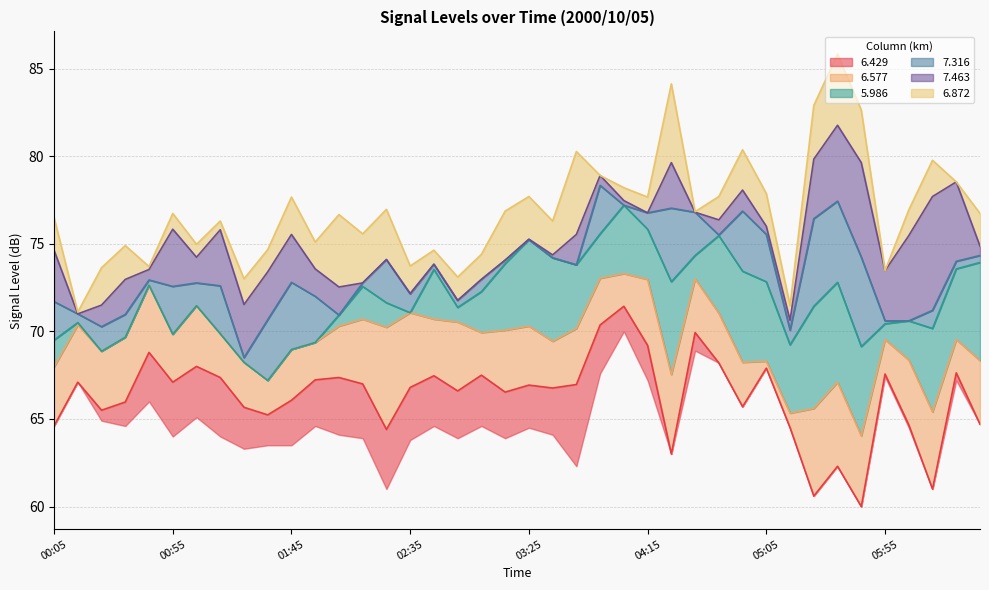

How many data points does each series have?

40